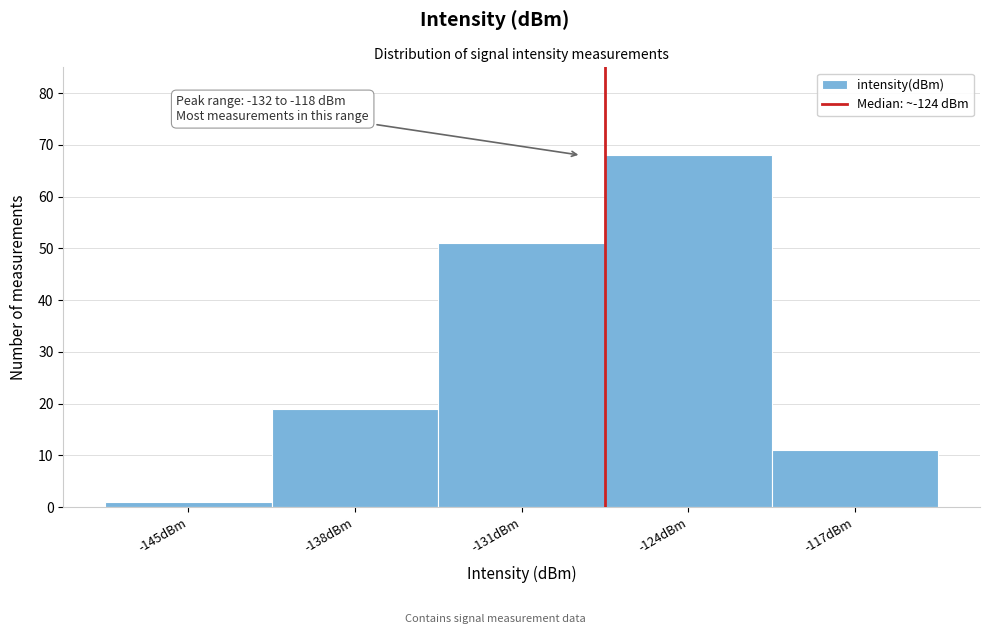

Reading left to right, transcribe all the data shown in this chart.

-145dBm=1	-138dBm=19	-131dBm=51	-124dBm=68	-117dBm=11